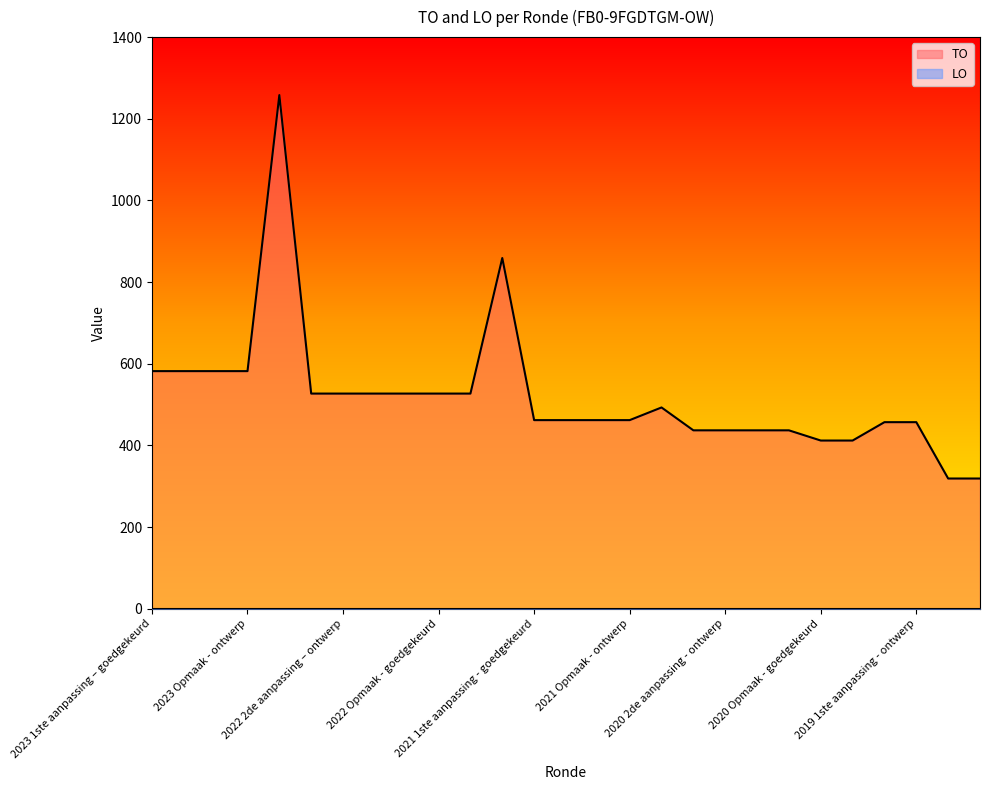

What is the maximum value shown in the chart?

1258